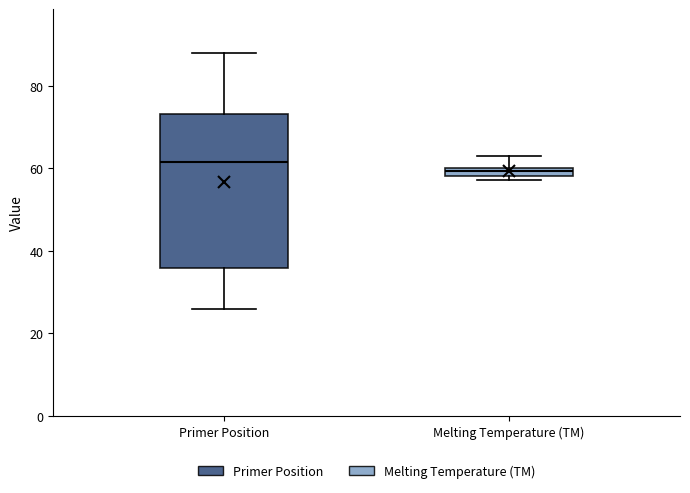

Which box's median line is the lowest?

Melting Temperature (TM)